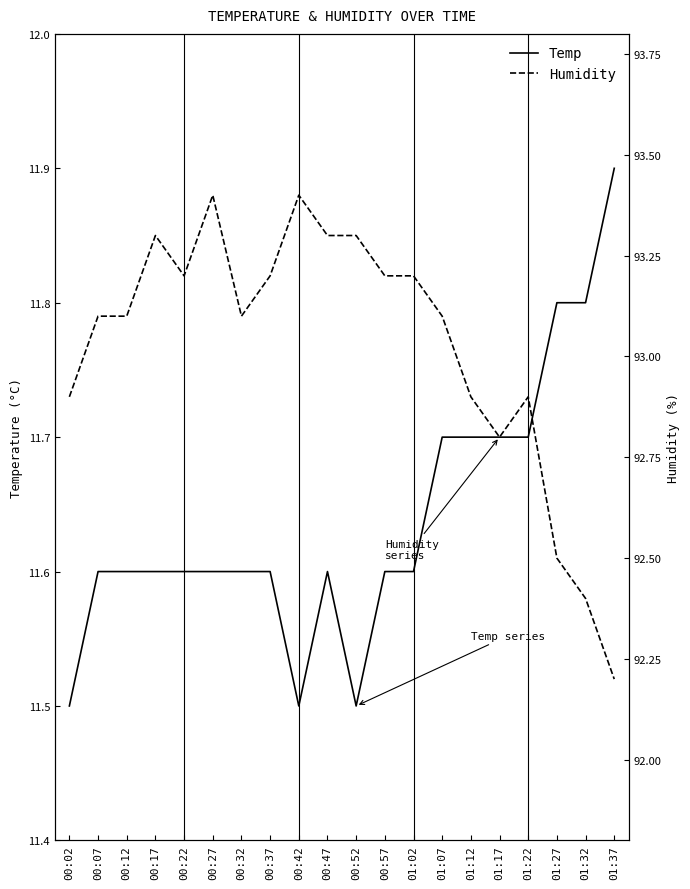

Is it true that Humidity equals 25.3 at 00:32?

False